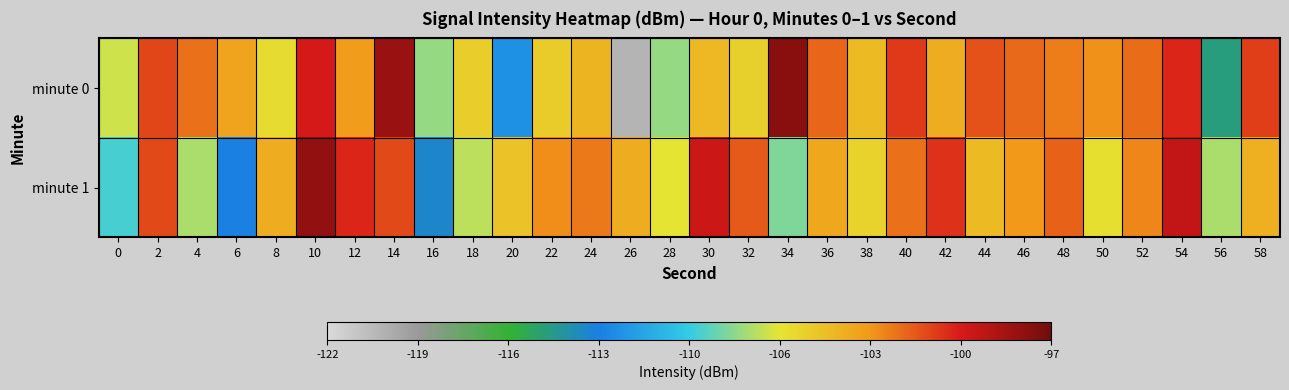

Reading left to right, transcribe all the data shown in this chart.

minute 0: 0=-106.8	2=-101.3	4=-102.3	6=-103.7	8=-106.0	10=-100.1	12=-103.4	14=-98.2	16=-107.8	18=-105.4	20=-111.9	22=-105.4	24=-104.4	26=-120.2	28=-107.8	30=-104.6	32=-105.6	34=-97.7	36=-102.1	38=-104.6	40=-101.0	42=-104.1	44=-101.5	46=-102.1	48=-102.7	50=-103.1	52=-102.2	54=-100.4	56=-114.5	58=-101.0
minute 1: 0=-109.1	2=-101.4	4=-107.4	6=-112.7	8=-104.0	10=-98.0	12=-100.4	14=-101.3	16=-113.1	18=-107.1	20=-105.0	22=-103.0	24=-102.5	26=-104.1	28=-106.3	30=-99.8	32=-101.7	34=-108.2	36=-103.9	38=-105.6	40=-102.3	42=-100.8	44=-104.7	46=-103.3	48=-101.9	50=-106.1	52=-102.8	54=-99.5	56=-107.4	58=-104.2